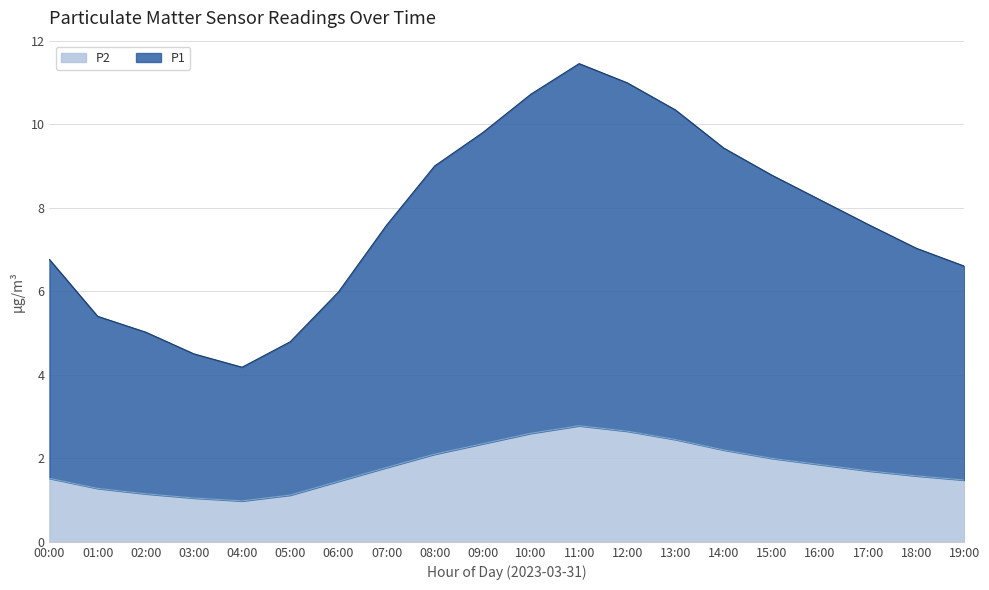

What is the spread (max minus min) of values at 05:00?

3.7